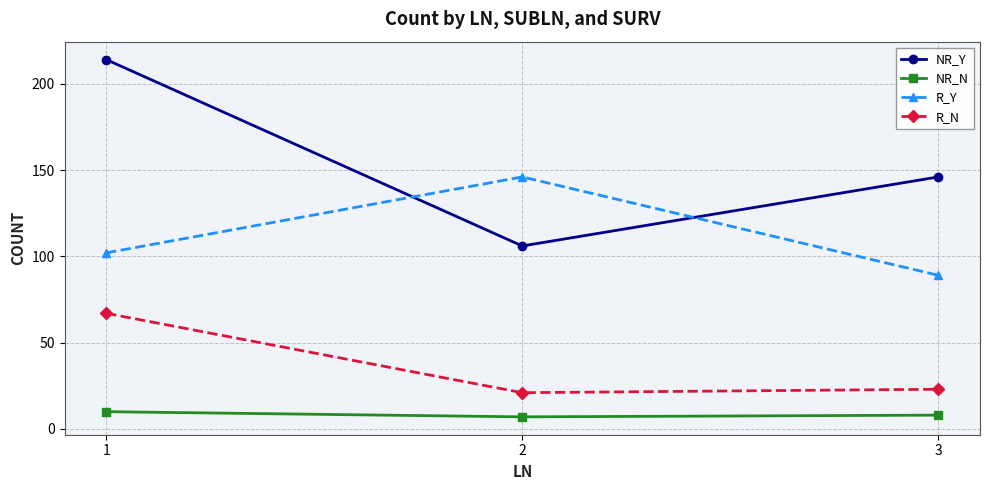

What is the total value across all series at 2?

280